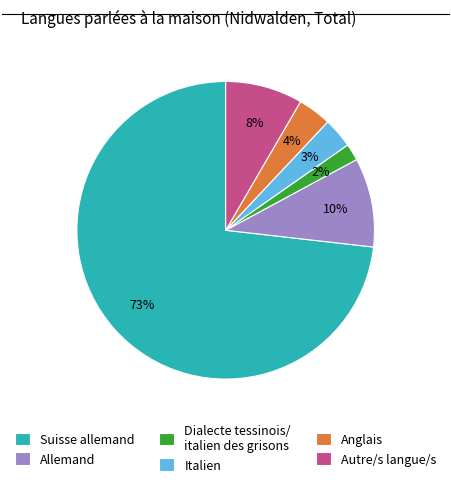

What is the smallest slice in the pie chart?

Dialecte tessinois/ italien des grisons